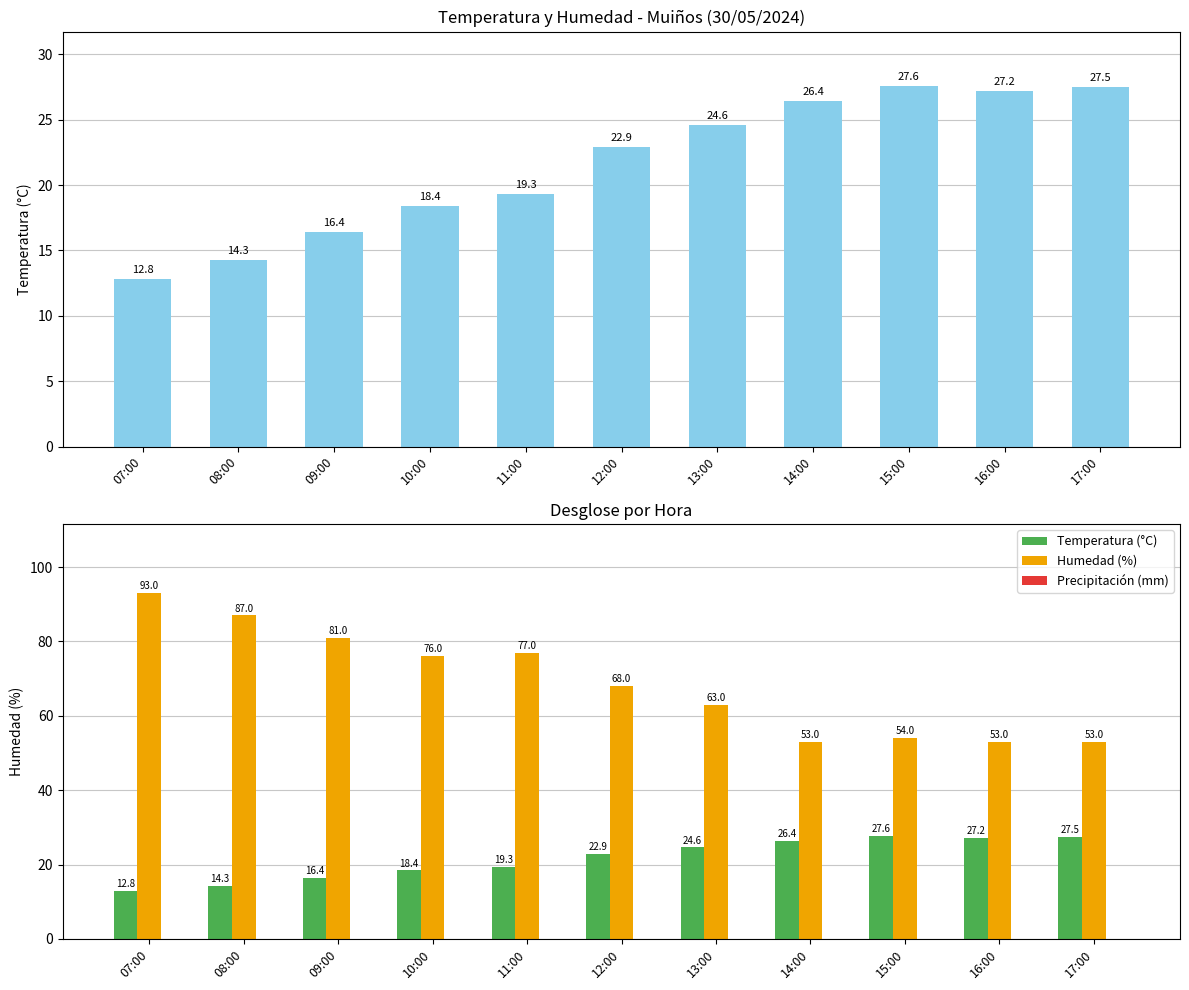

Which category has the highest value across all series?

07:00